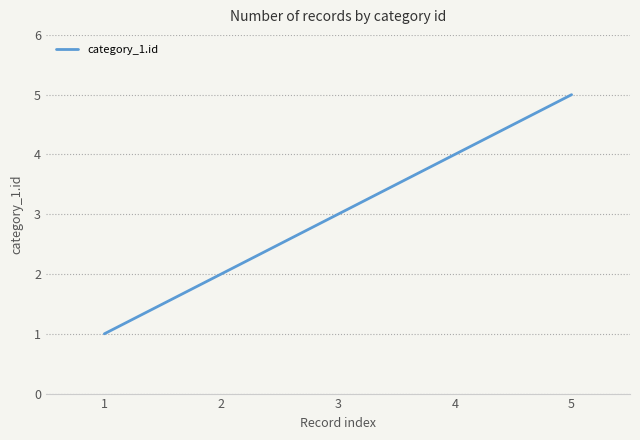

Rank the categories by value from lowest to highest.

1, 2, 3, 4, 5